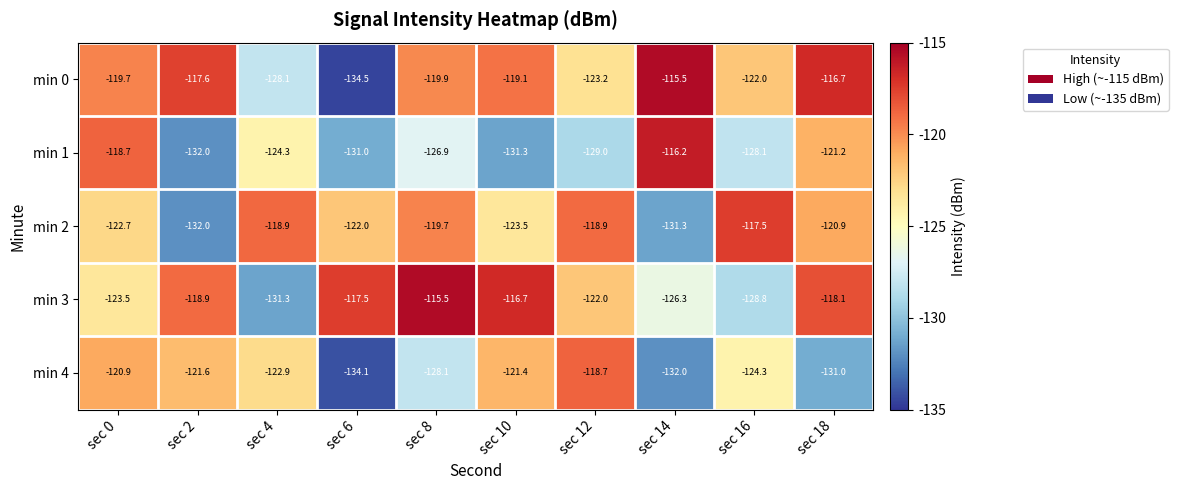

The value of min 4 at sec 8 is -128.1. True or false?

True